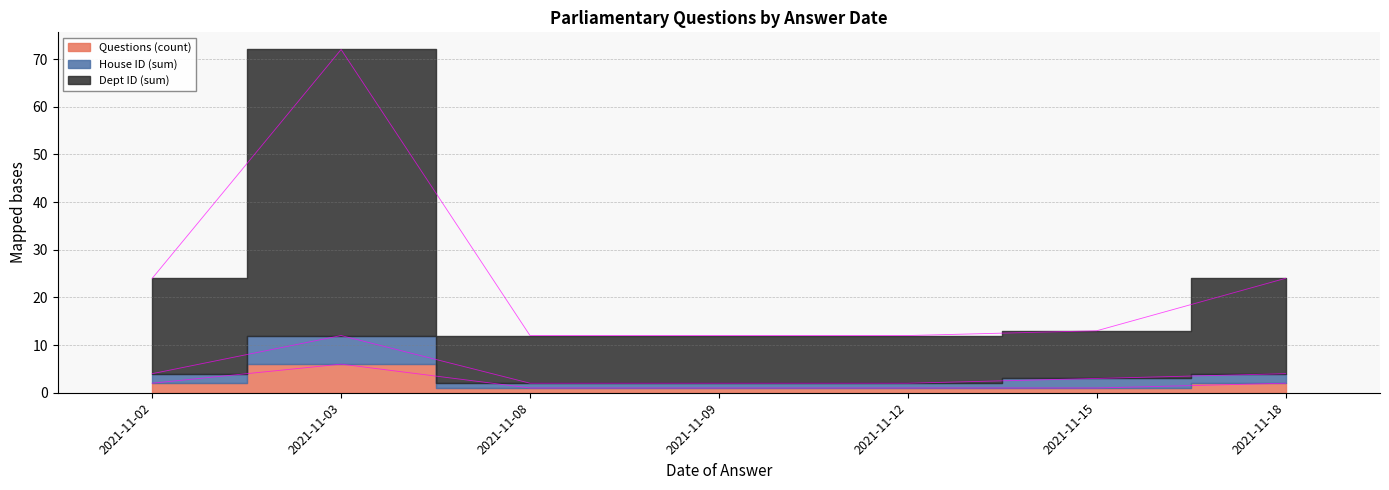

Where is Dept ID (sum) nearest to the value 42?

2021-11-02